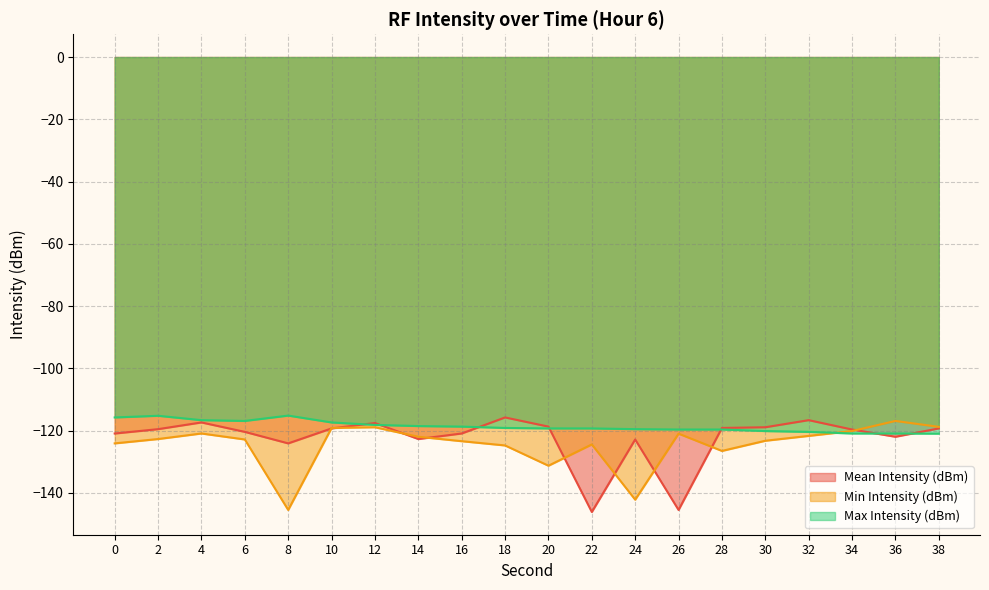

Is it true that Max Intensity (dBm) equals -81.6 at 36?

False